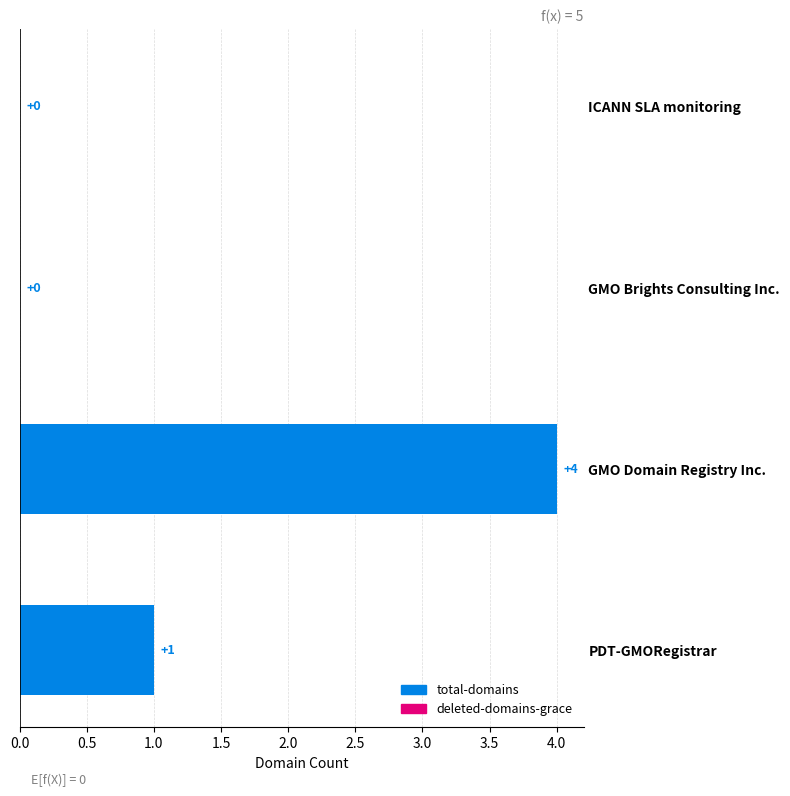

The chart shows a value of 0 at ICANN SLA monitoring. True or false?

True